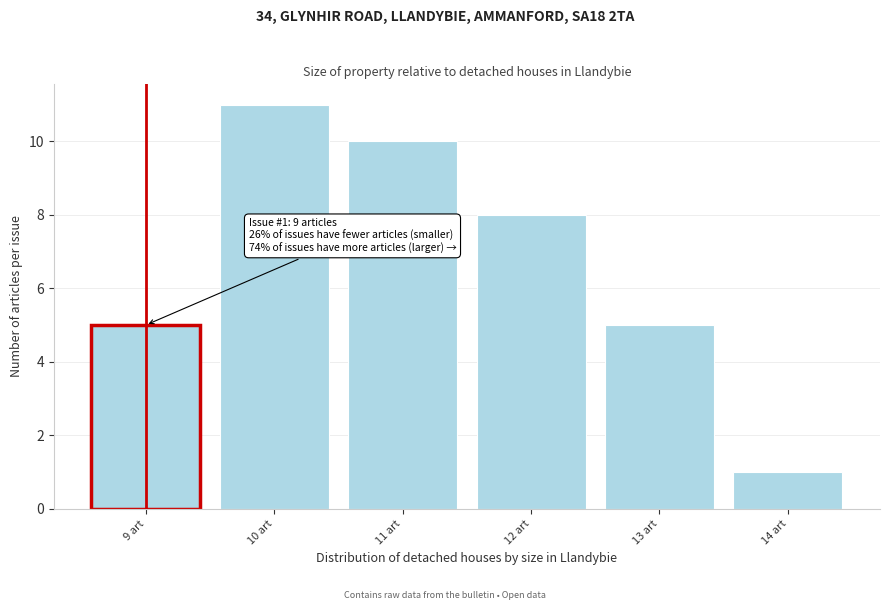

Which range on the x-axis has the tallest bar?

9.5 to 10.5